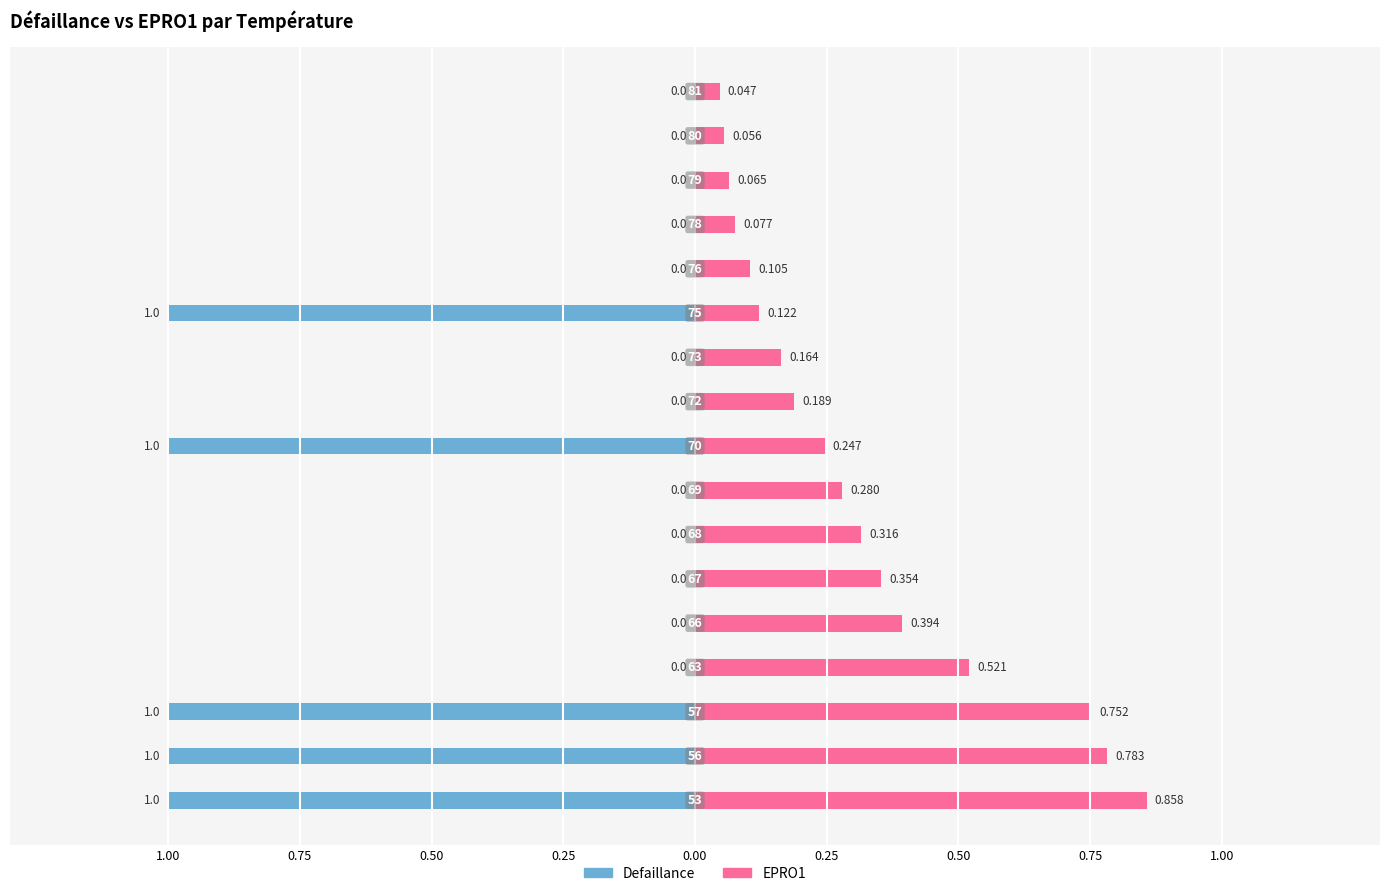

Which series has the largest range (max minus min)?

Defaillance